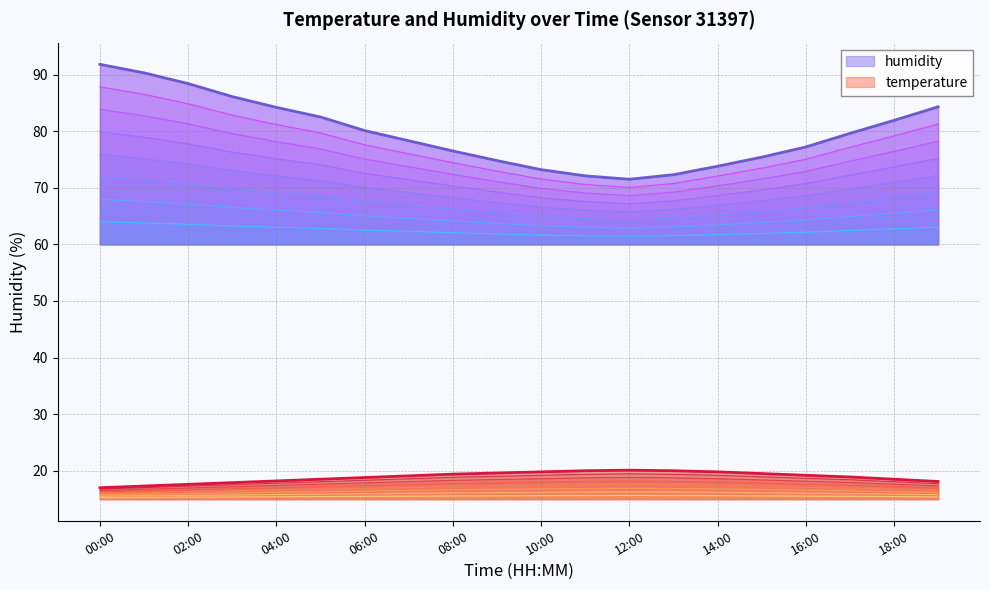

True or false: humidity and temperature cross at least once.

False